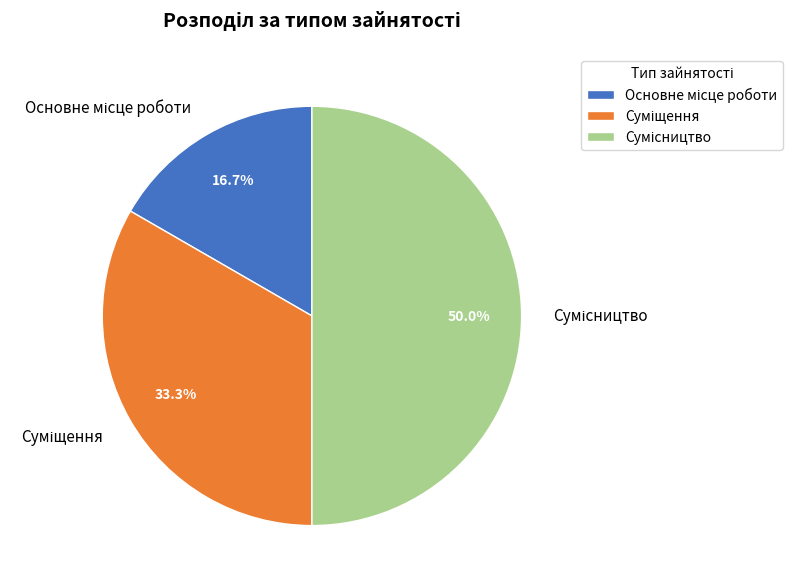

What is the smallest slice in the pie chart?

Основне місце роботи